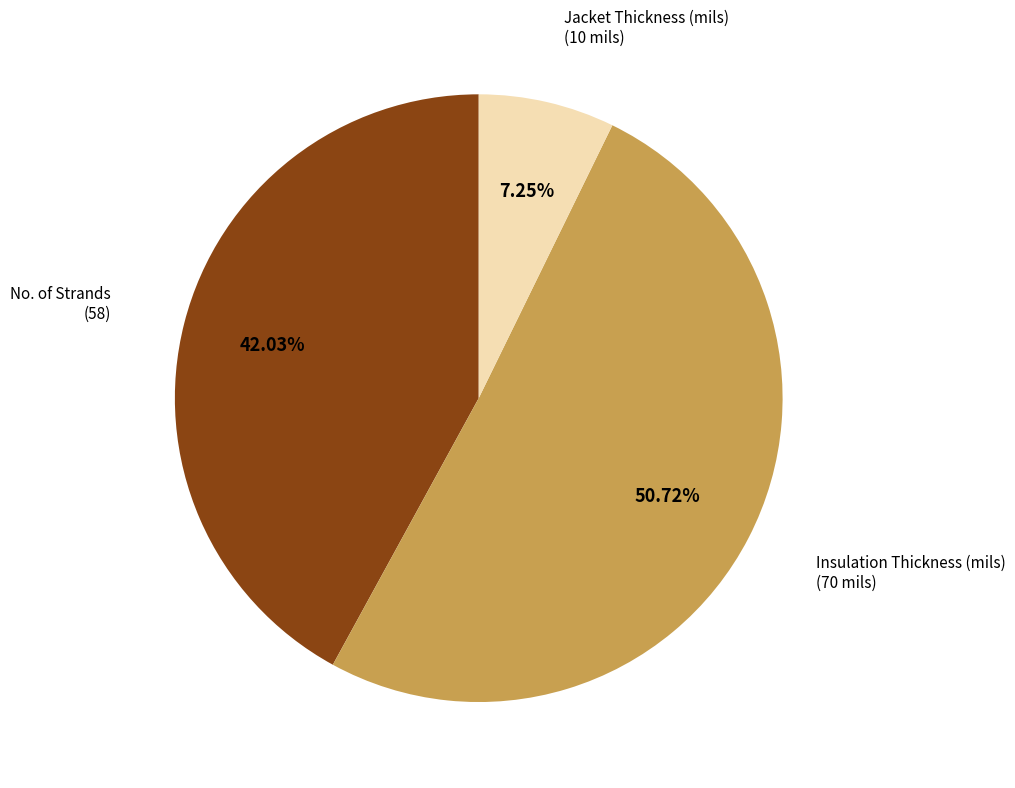

To the nearest percent, what is the difference between the Insulation Thickness (mils) and No. of Strands slice percentages?

9%